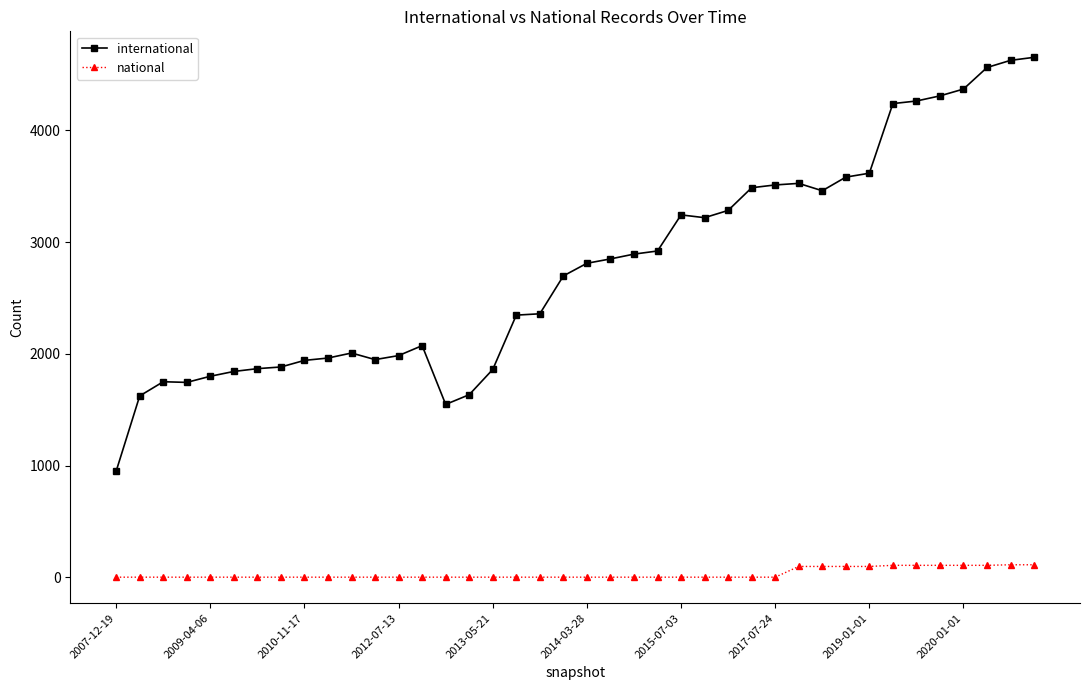

How many distinct data groups are displayed?

2